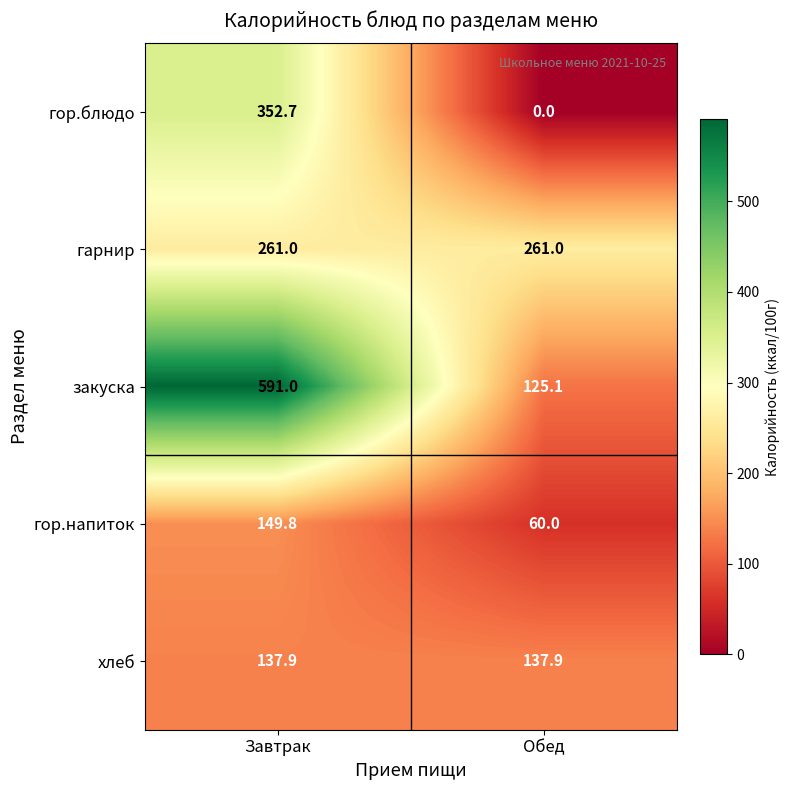

What is the difference between the highest and lowest values at Завтрак?

453.1